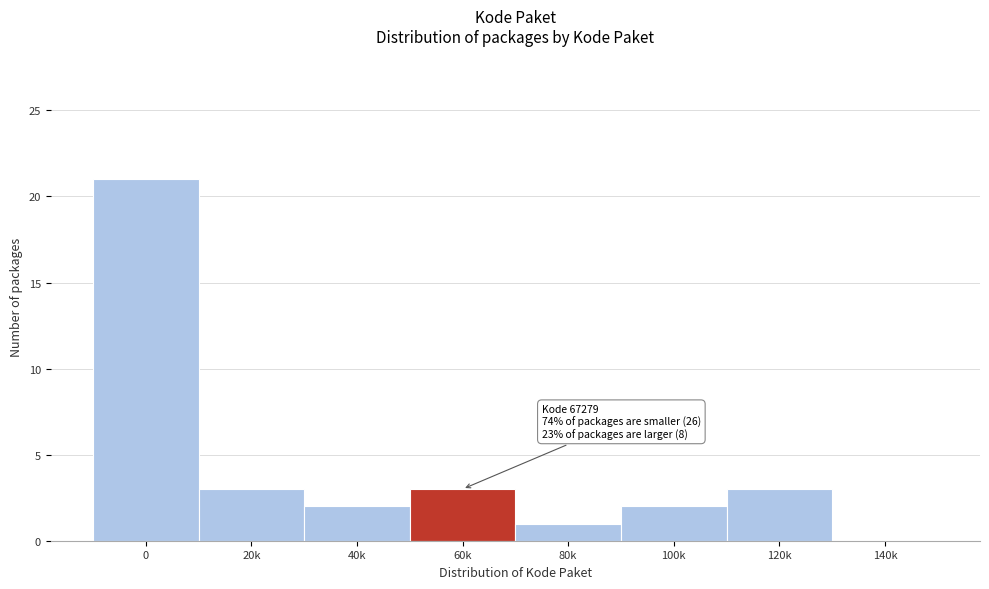

Reading left to right, list all the values displayed in this chart.

0=21	20k=3	40k=2	60k=3	80k=1	100k=2	120k=3	140k=0